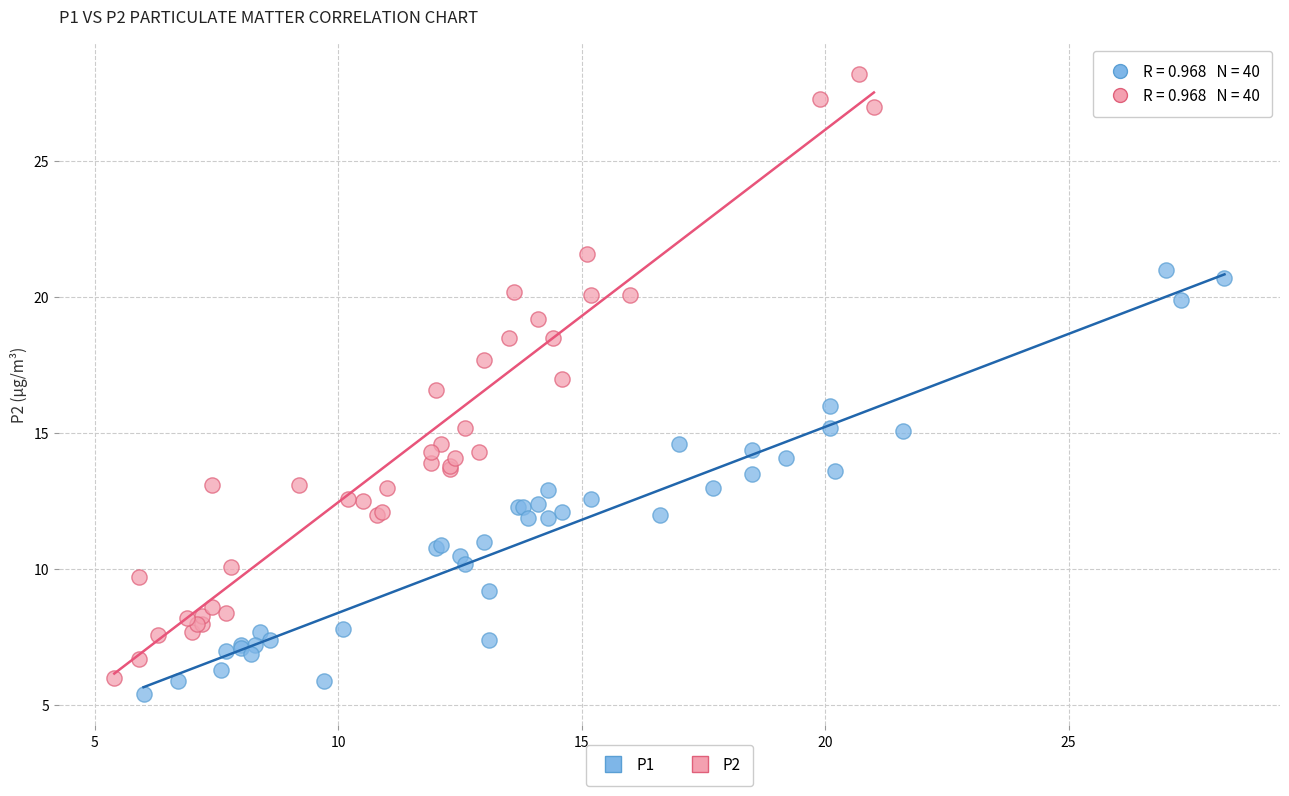

Which series has the widest spread of Y values?

P2